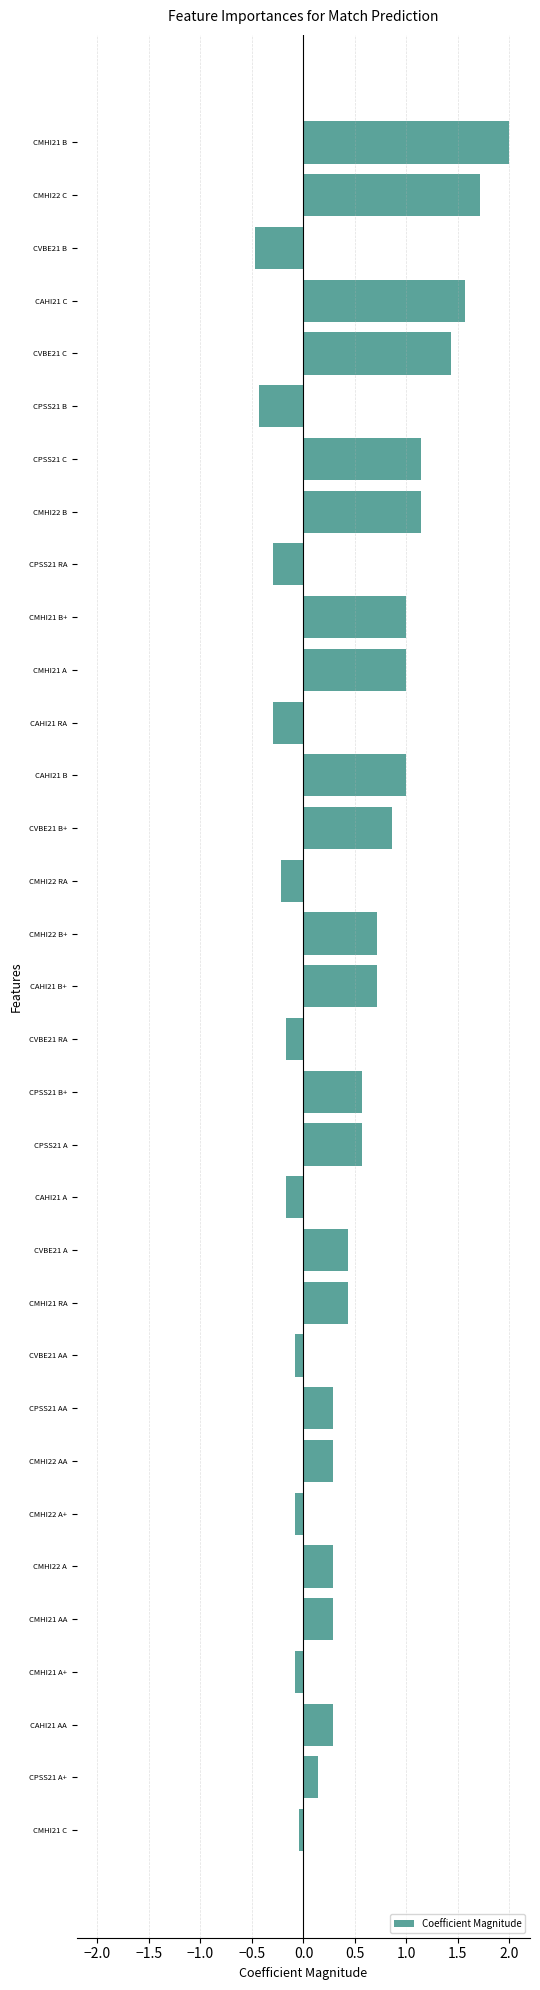

The value at CMHI21 AA is 0.3. True or false?

True